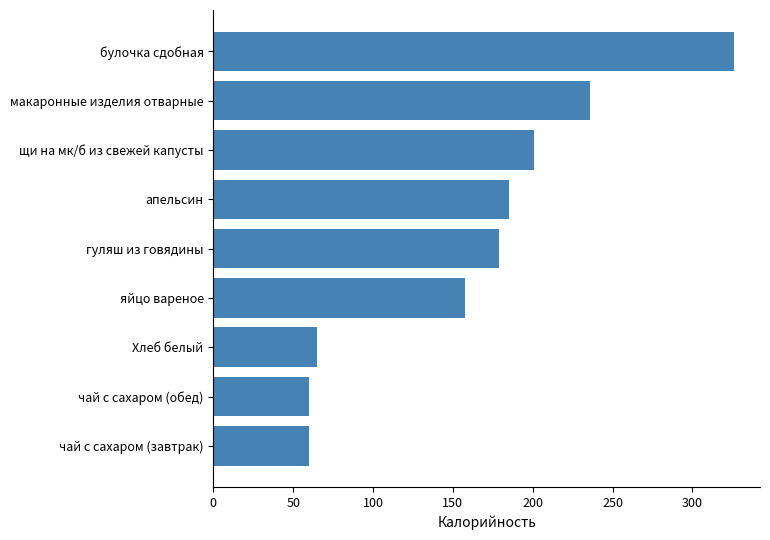

What is the approximate value at щи на мк/б из свежей капусты?

201.0